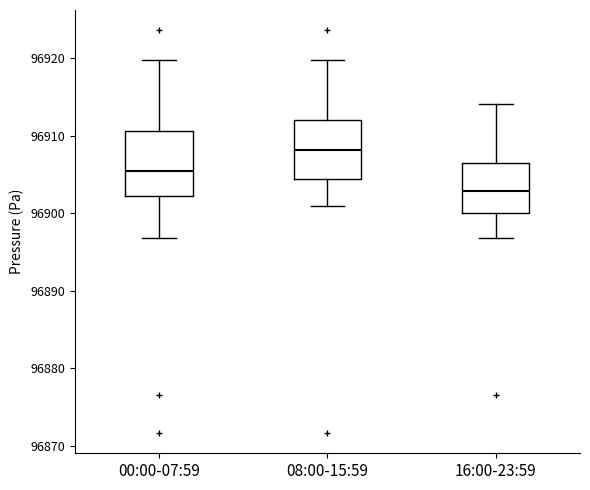

Which box's median line is the lowest?

16:00-23:59